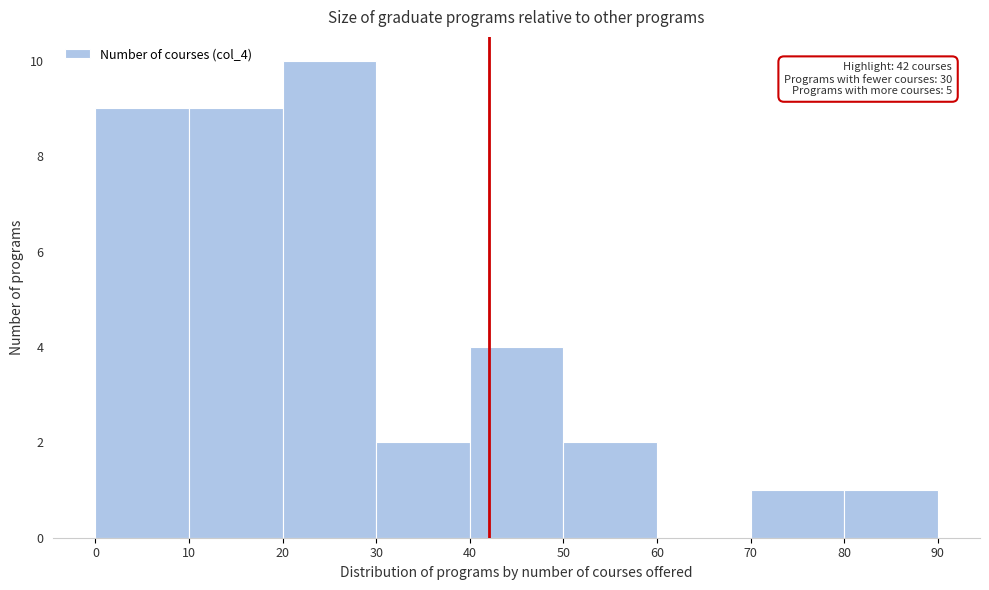

Which range on the x-axis has the tallest bar?

20 to 30